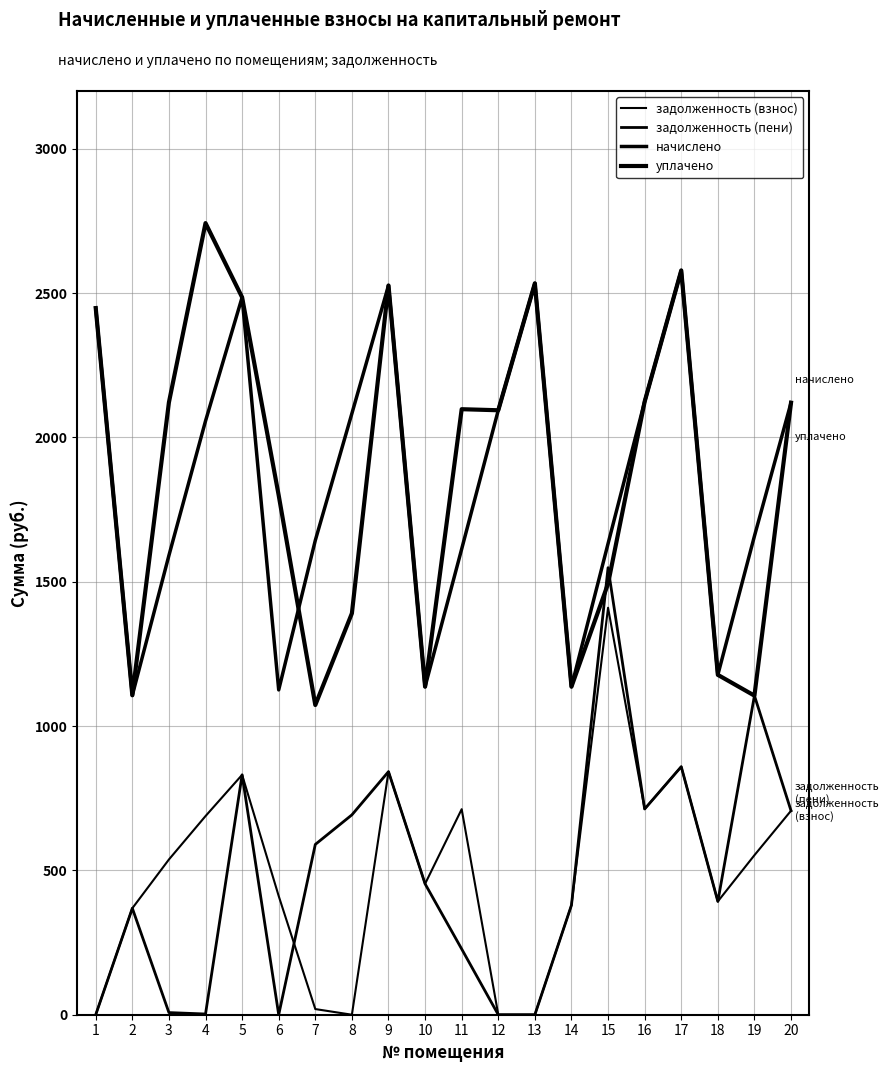

Is the value of уплачено at 6 greater than the value of задолженность (пени) at 11?

Yes